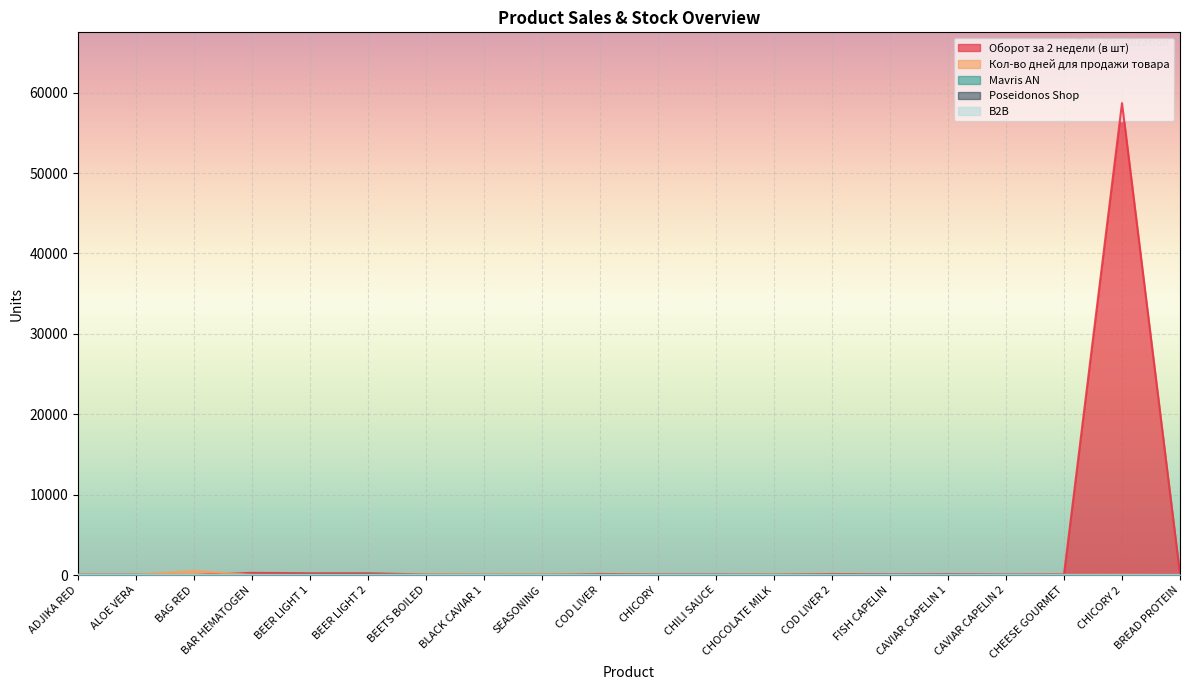

What is the approximate value of Кол-во дней для продажи товара at BEER LIGHT 1, to the nearest 10?

30